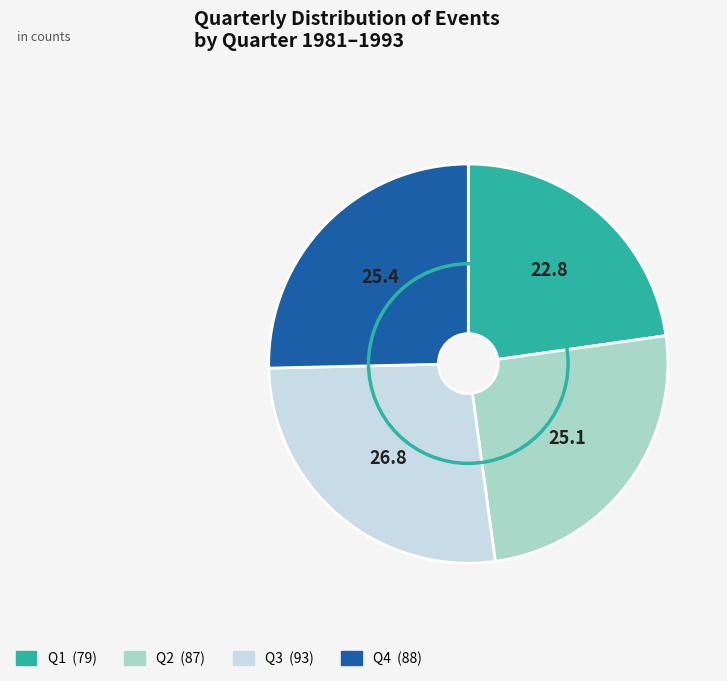

Does any single category account for the majority?

No